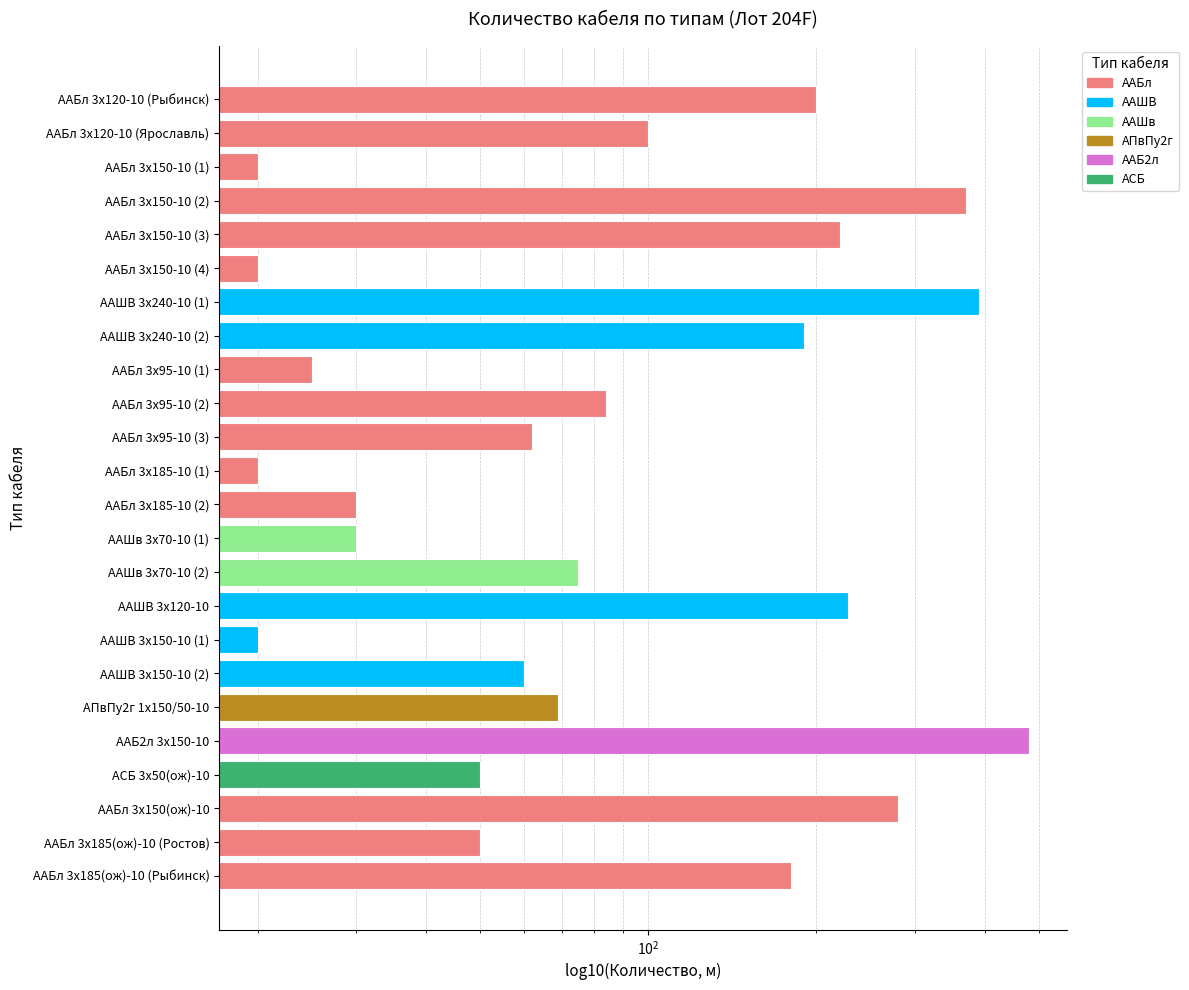

How many bars are there in total?

24